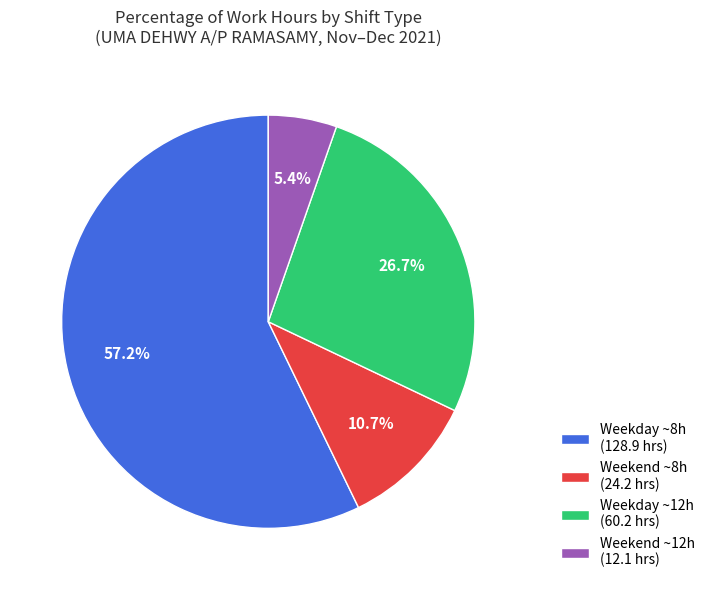

Between Weekend ~12h (12.1 hrs) and Weekday ~12h (60.2 hrs), which is larger?

Weekday ~12h (60.2 hrs)